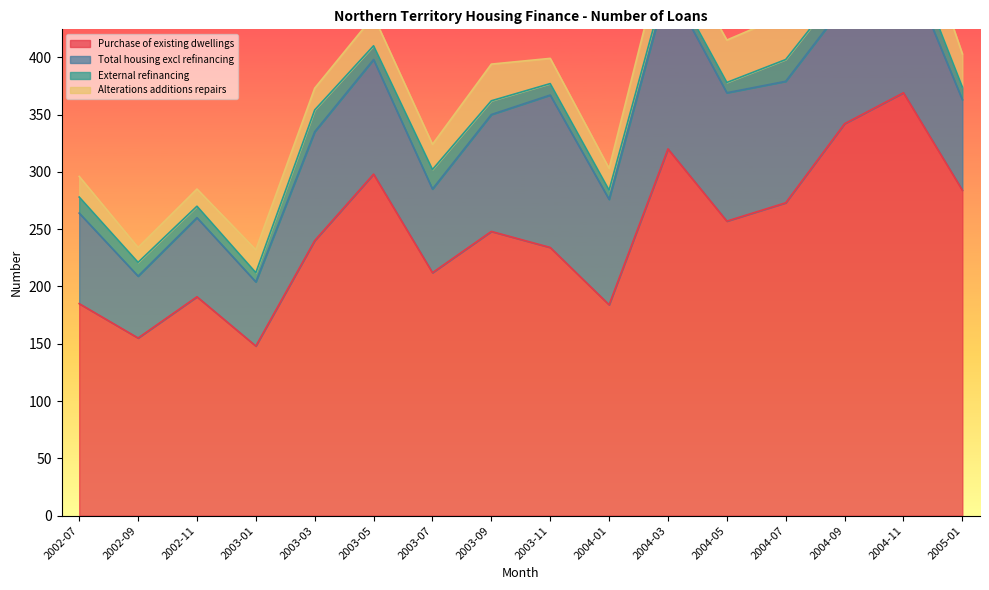

What is the value of the Alterations additions repairs point at the 12th from the left?

37